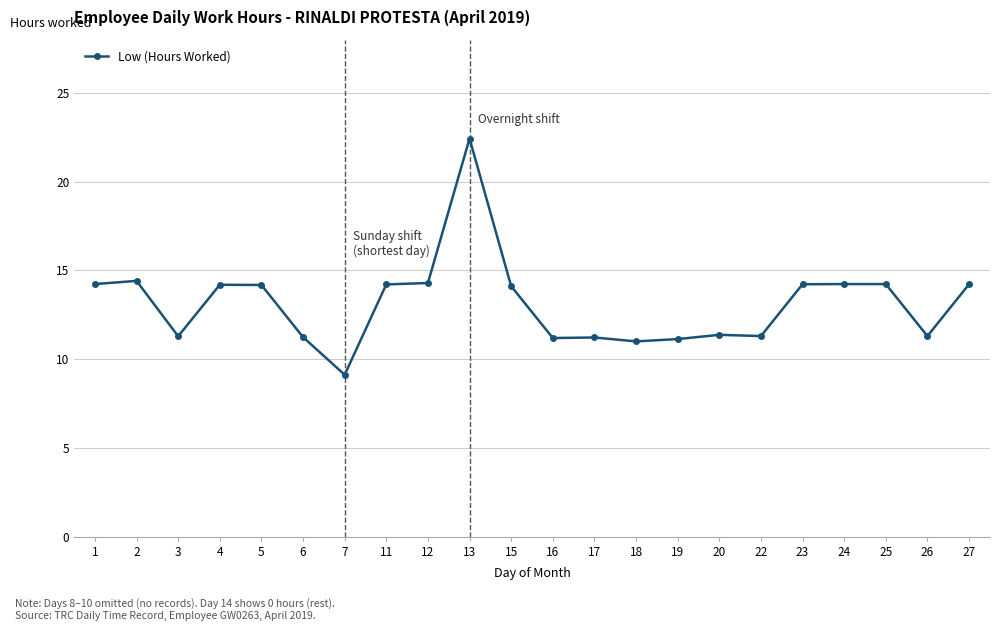

At which category does the chart reach its minimum across all series?

7